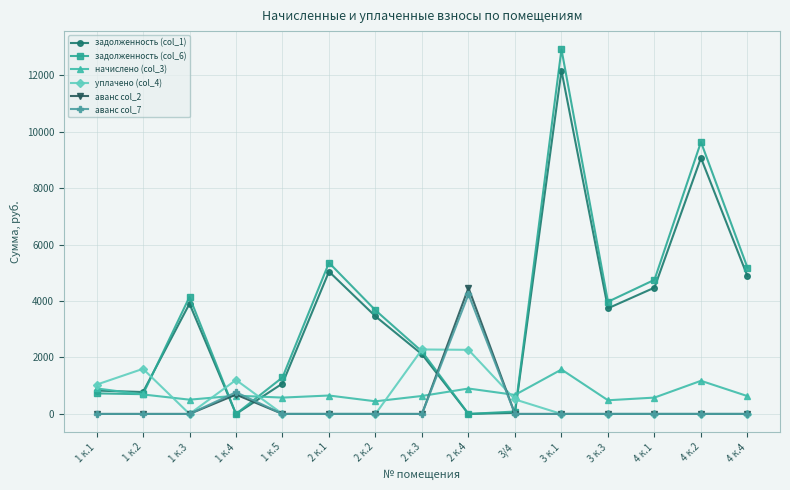

The начислено (col_3) series shows 900.4 at 2 к.4. True or false?

True